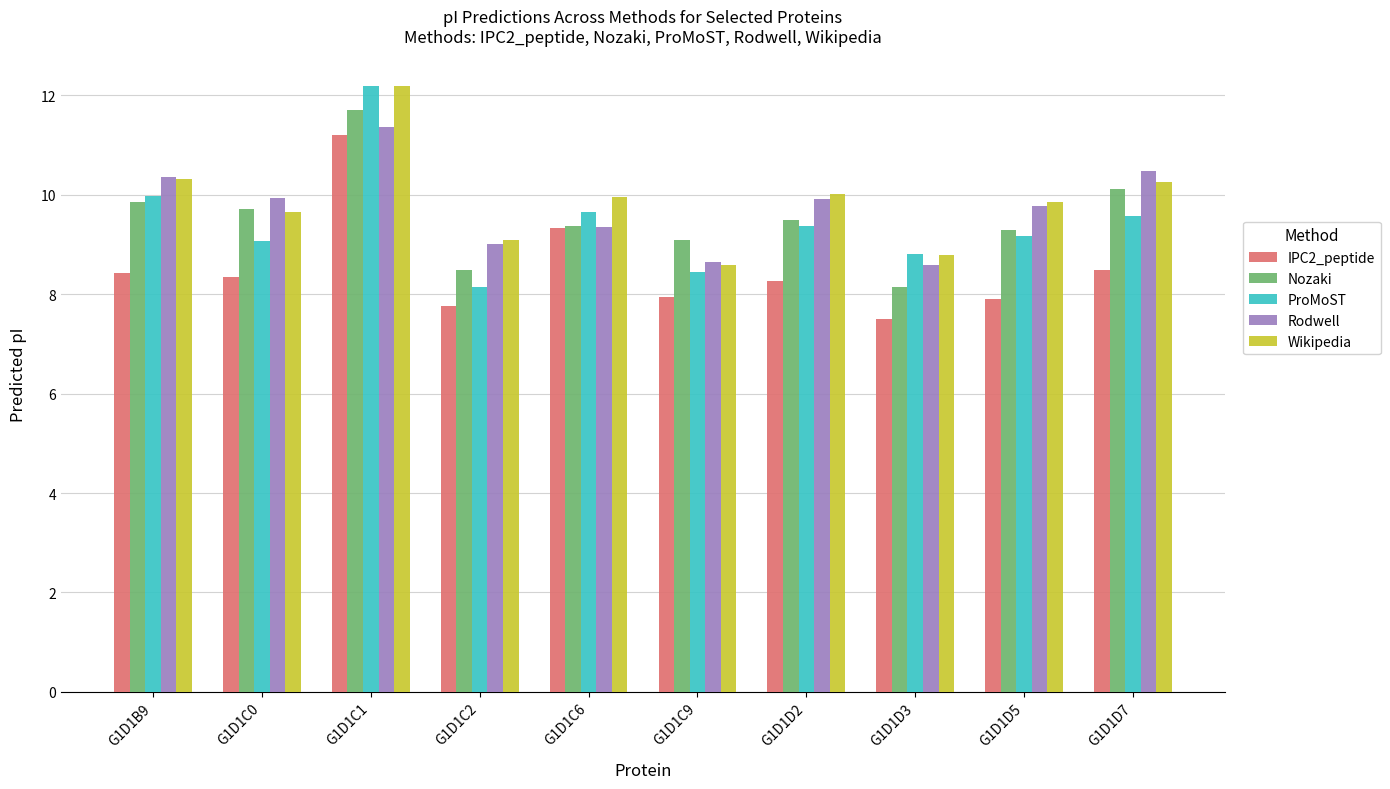

Which category has the highest value in the Nozaki series?

G1D1C1